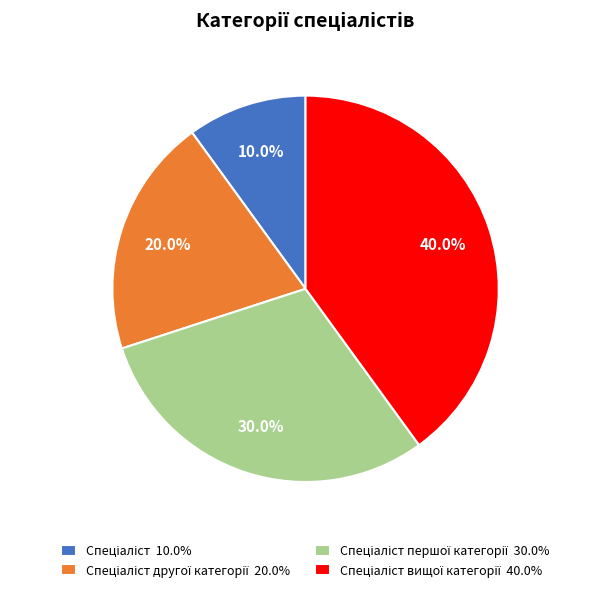

Is there a majority slice in this chart?

No